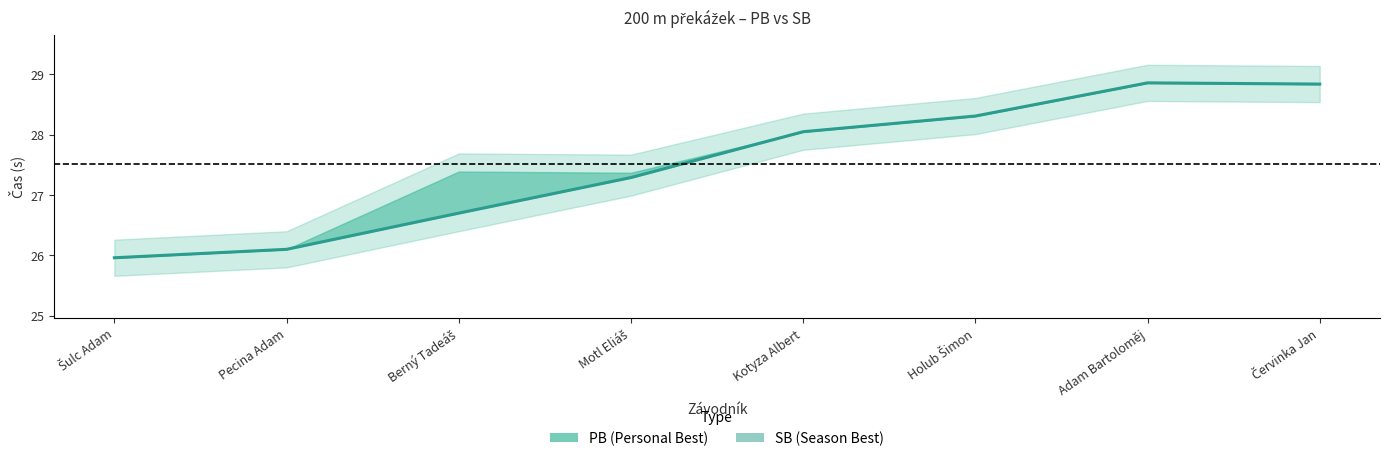

What is the difference between the maximum and minimum values?

2.9